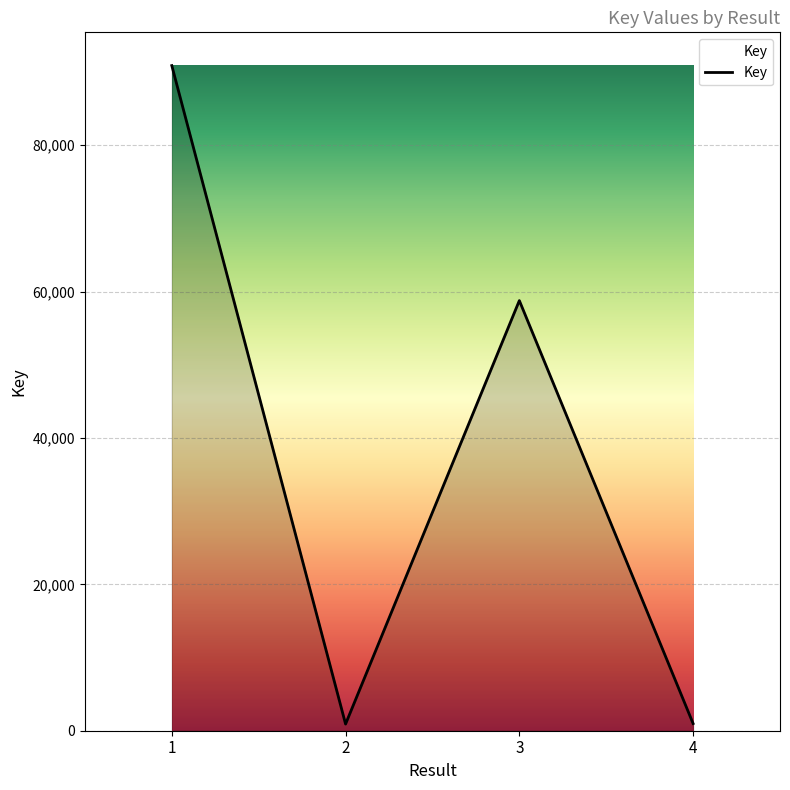

Where is the first local maximum?

3